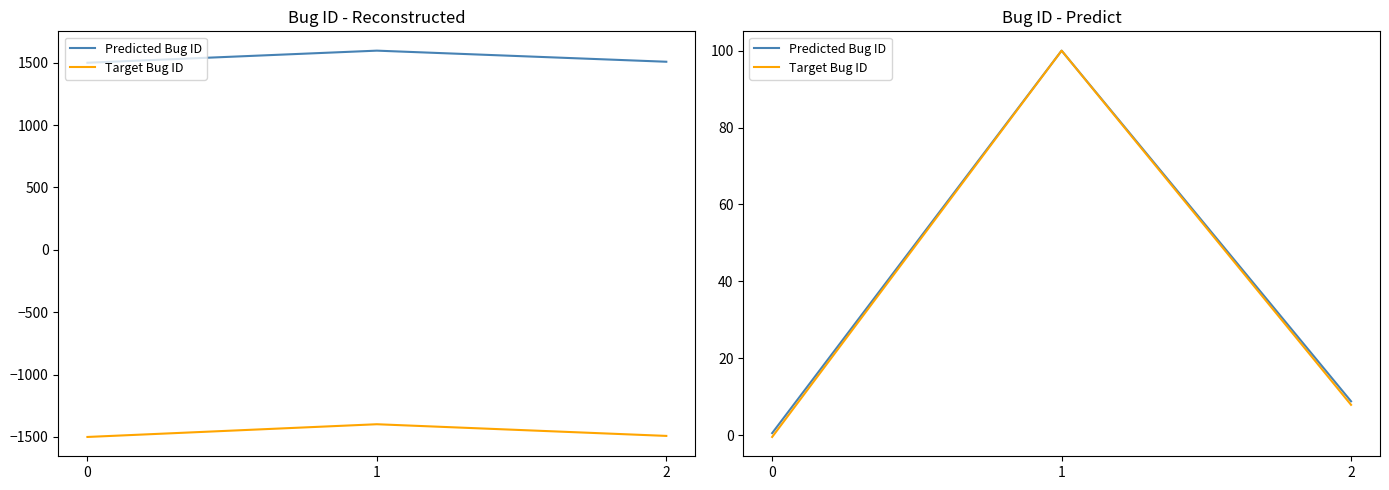

Which series has the largest total across all categories?

Predicted Bug ID